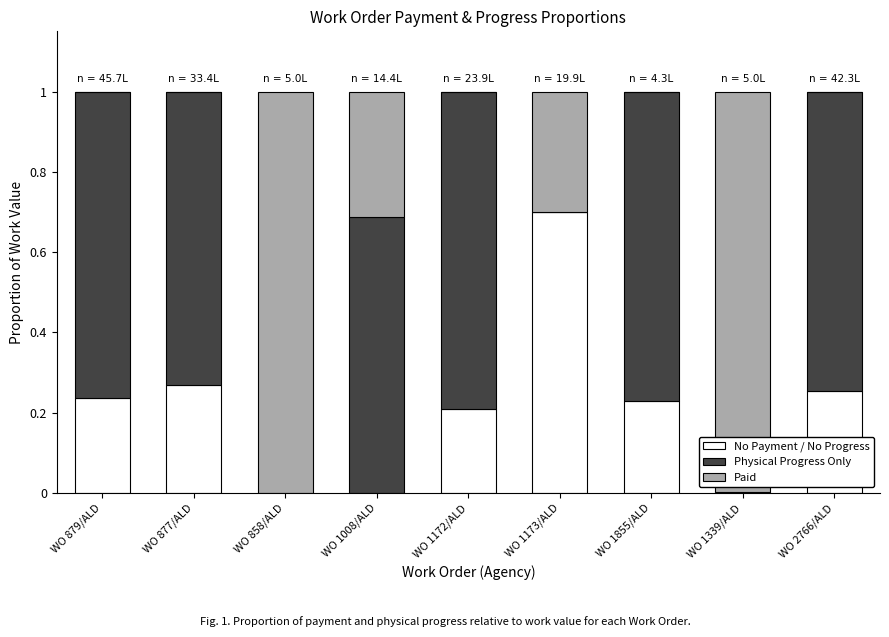

Are the bars grouped side by side (vs. stacked)?

No